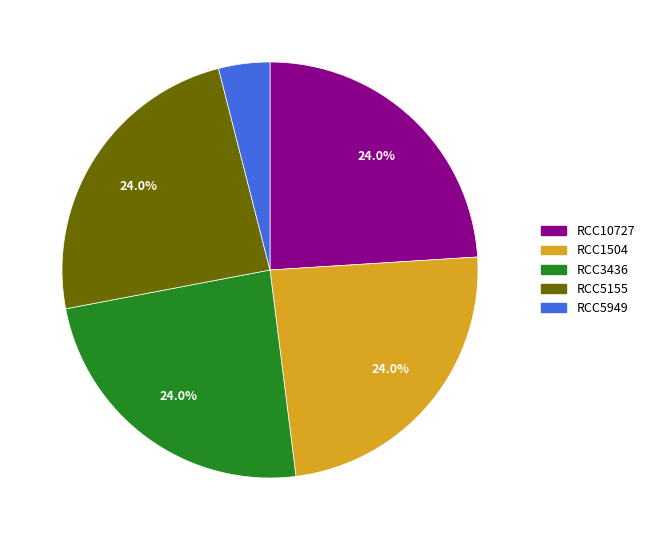

Is RCC10727 the majority of the pie?

No